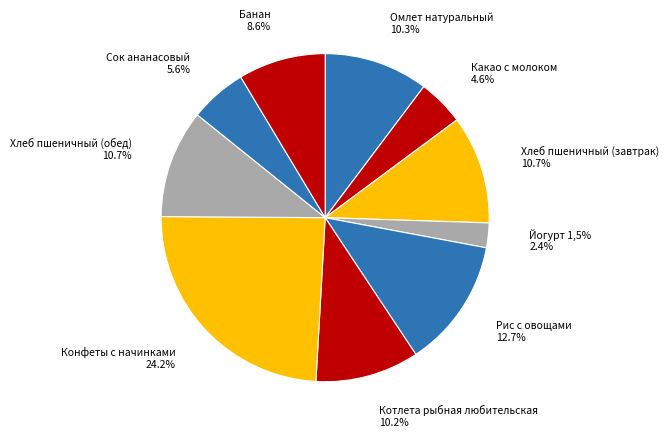

To the nearest percent, what is the difference between the largest and smallest slice percentages?

22%